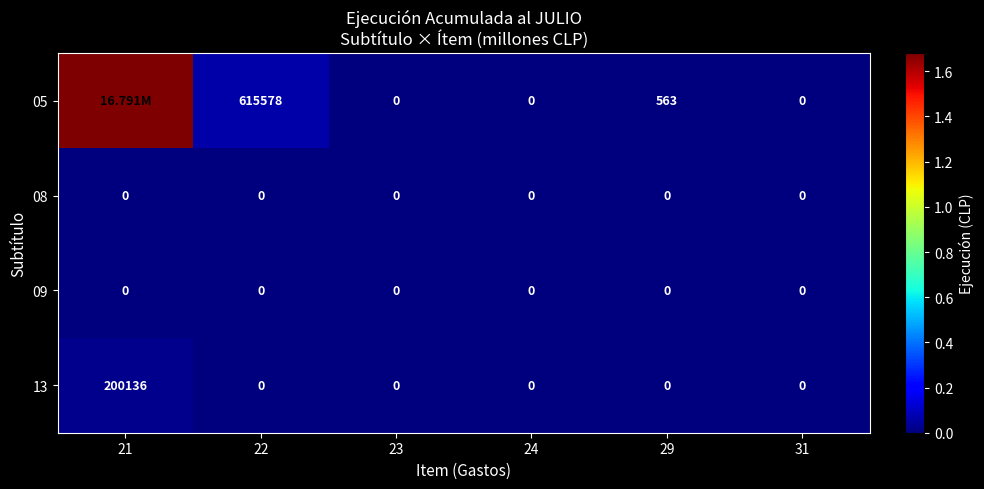

What is the spread (max minus min) of values at 22?

615578